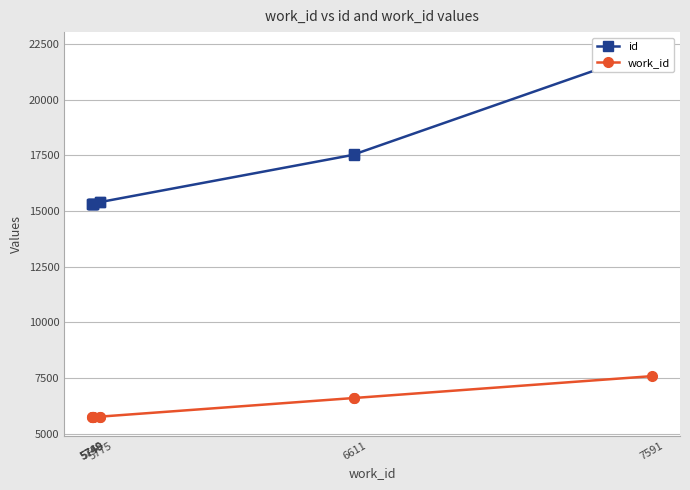

At 5748, list the series in order from smallest to largest.

work_id, id